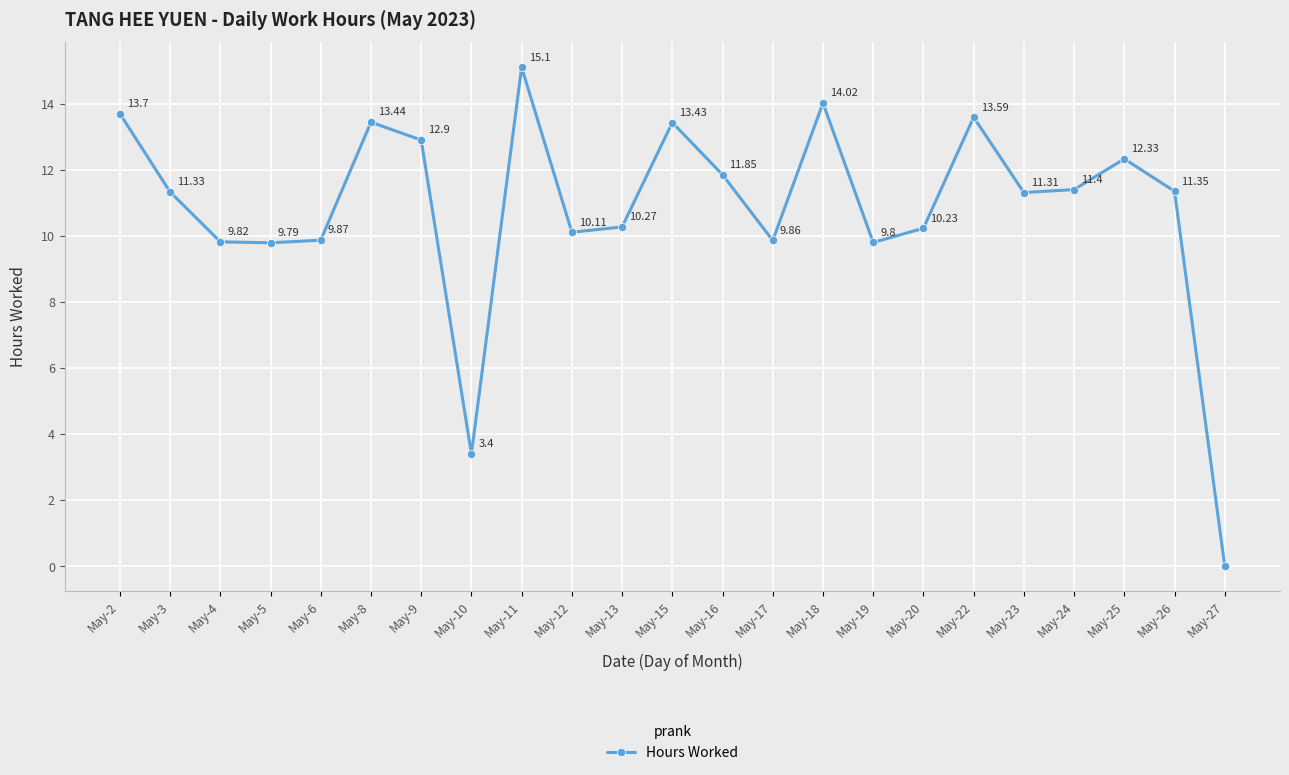

At which category does the data reach its first local valley?

May-5